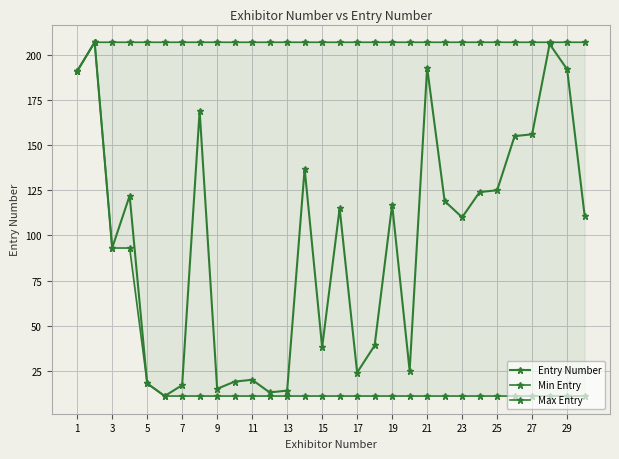

Which series has the largest range (max minus min)?

Entry Number